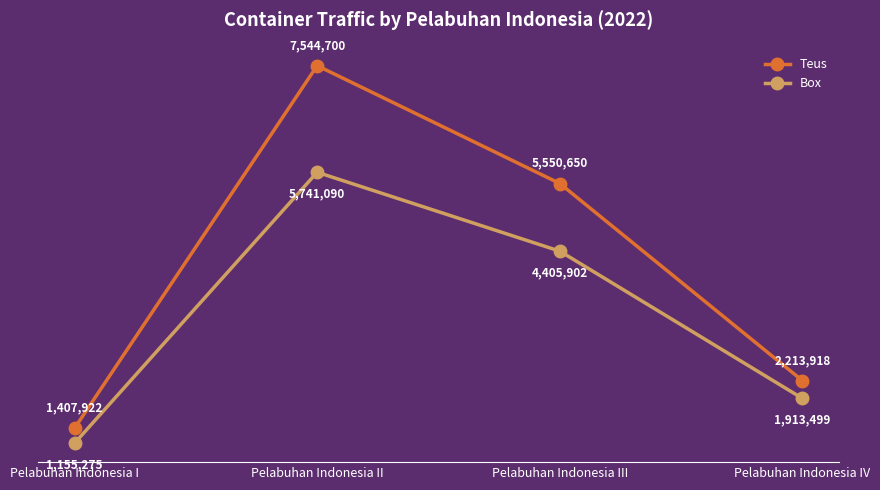

Which series has the largest range (max minus min)?

Teus